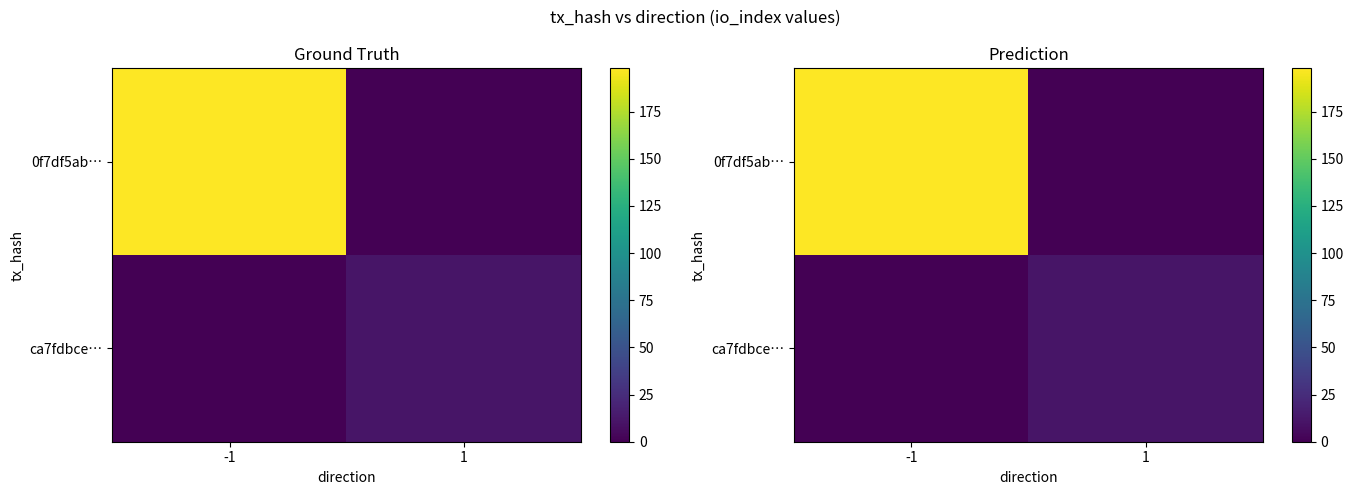

Which series changed the most between -1 and 1?

row_0